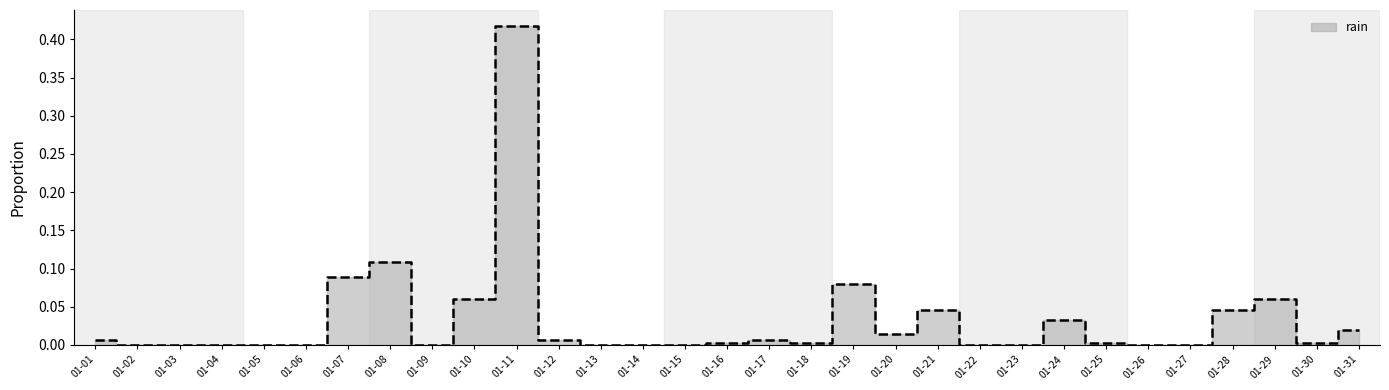

How many data points are above 0?

18